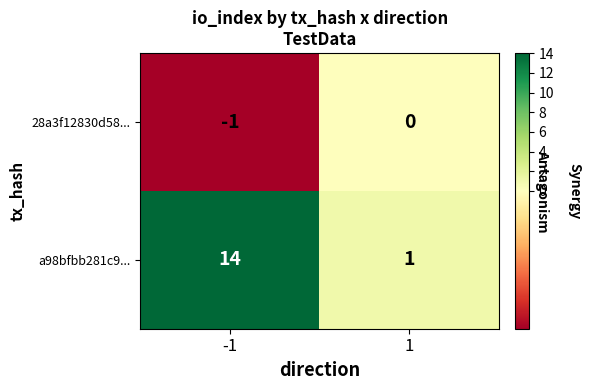

What is the difference between the a98bfbb281c9... values at -1 and 1?

13